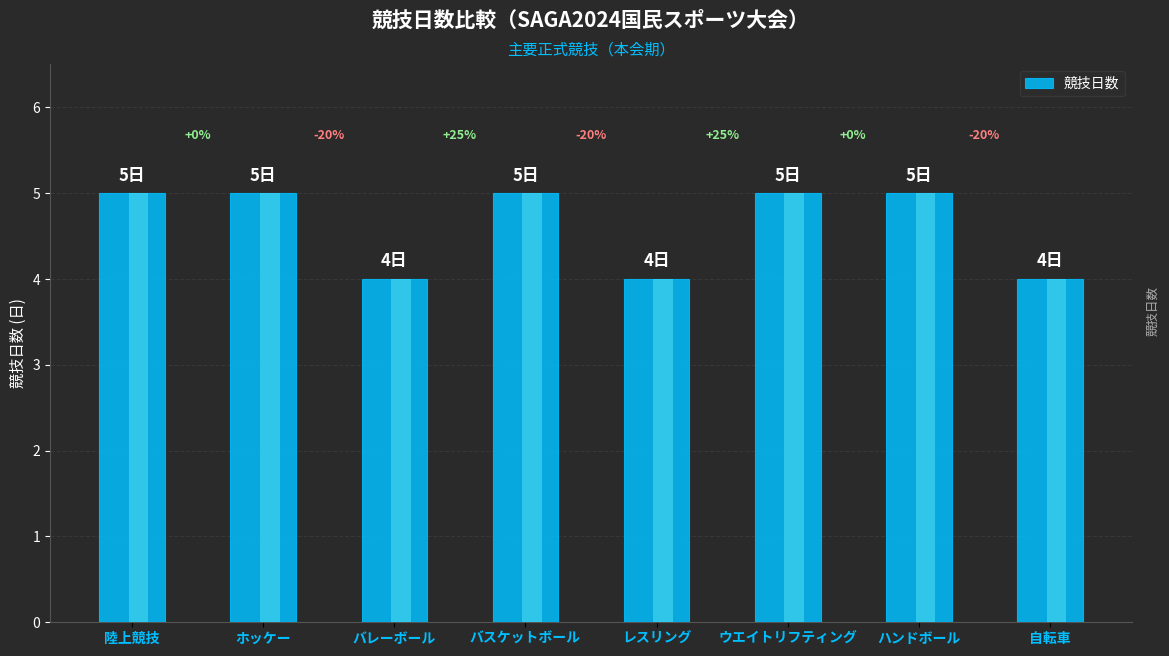

Reading left to right, what are all the values shown in this chart?

陸上競技=5	ホッケー=5	バレーボール=4	バスケットボール=5	レスリング=4	ウエイトリフティング=5	ハンドボール=5	自転車=4